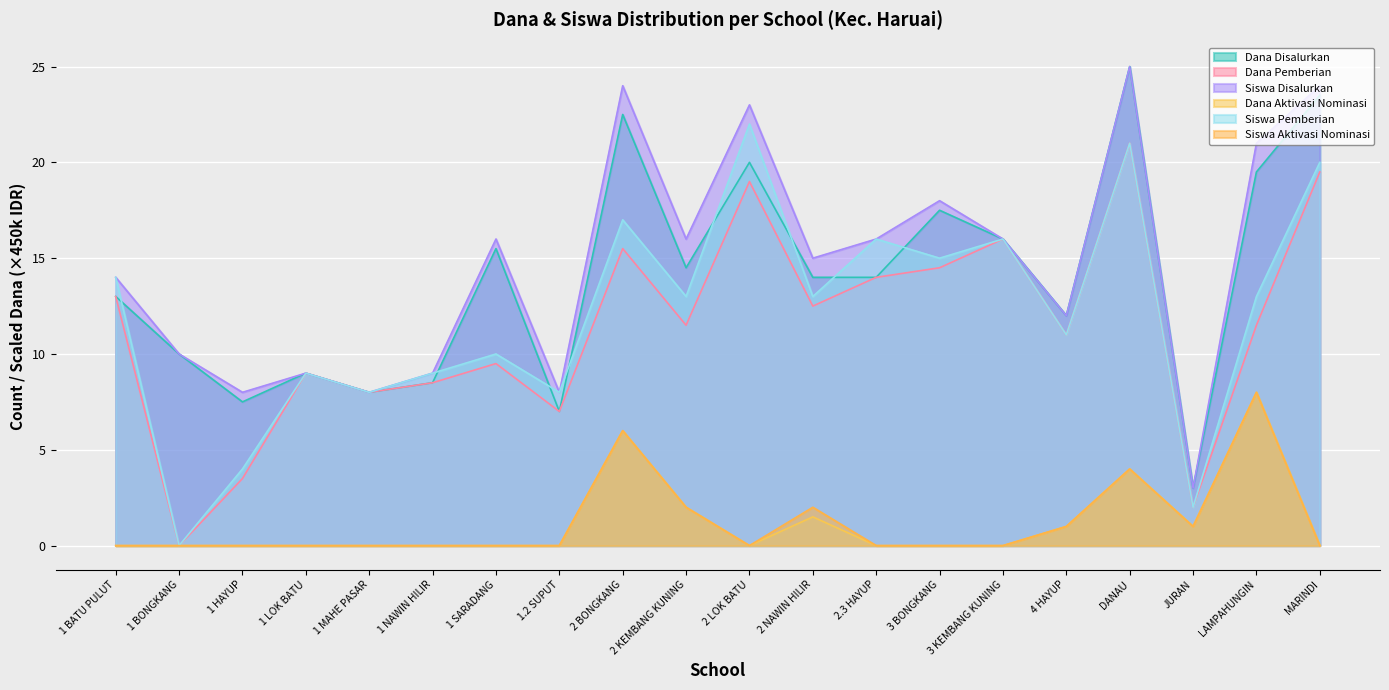

What is the approximate value of Dana Pemberian at 2 KEMBANG KUNING?

11.5